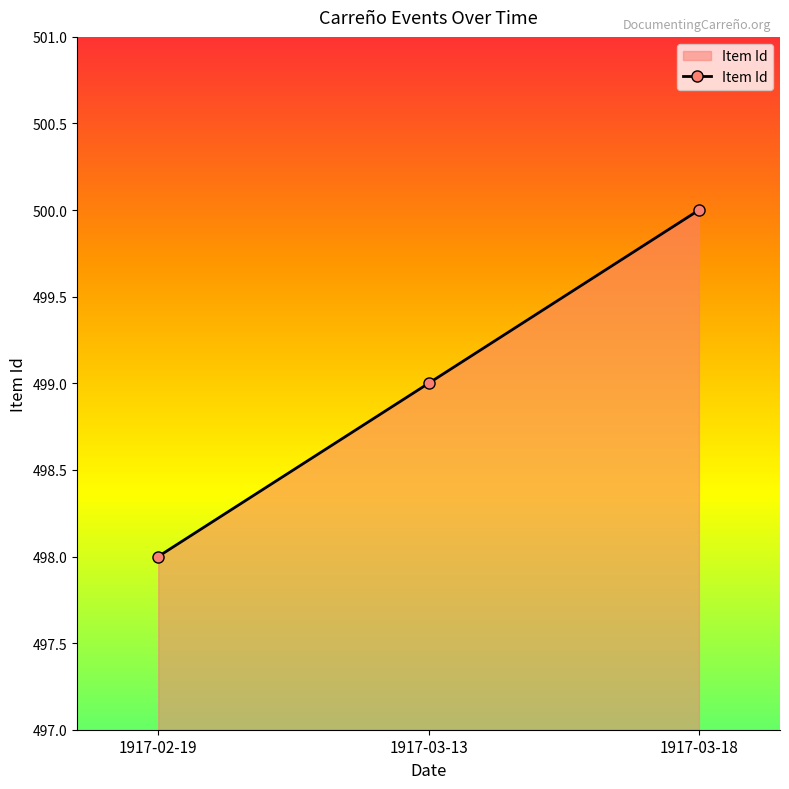

Count the number of categories in the chart.

3